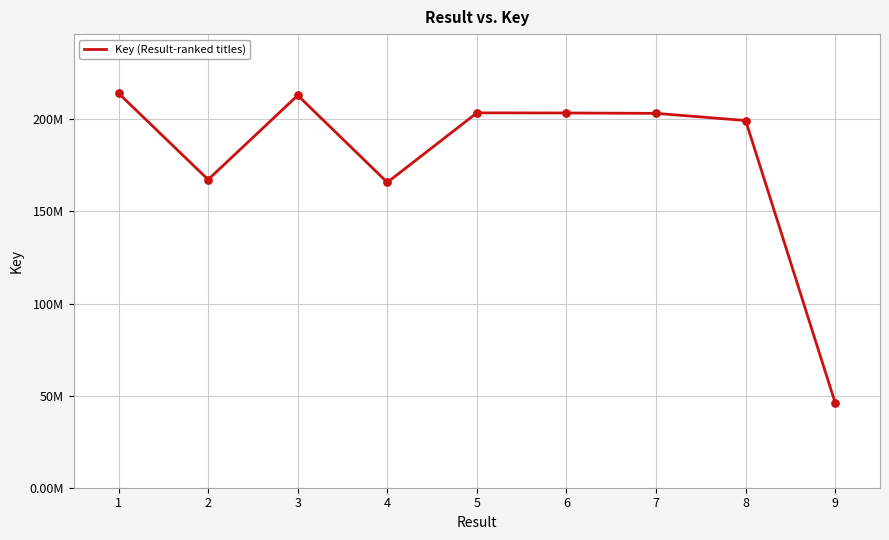

Between 4 and 7, which is larger?

7